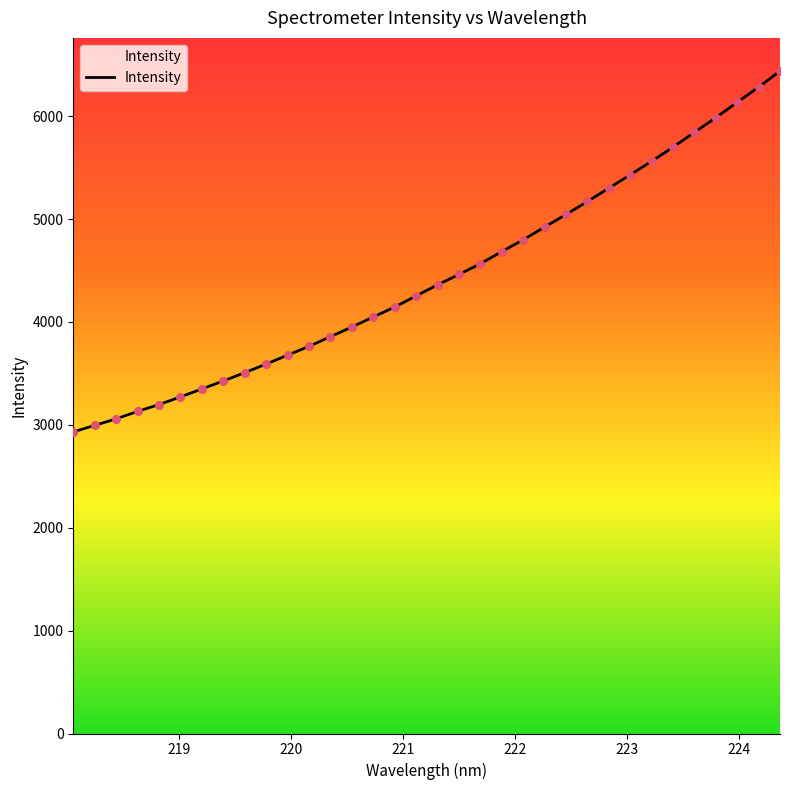

What is the smallest value displayed?

2931.1